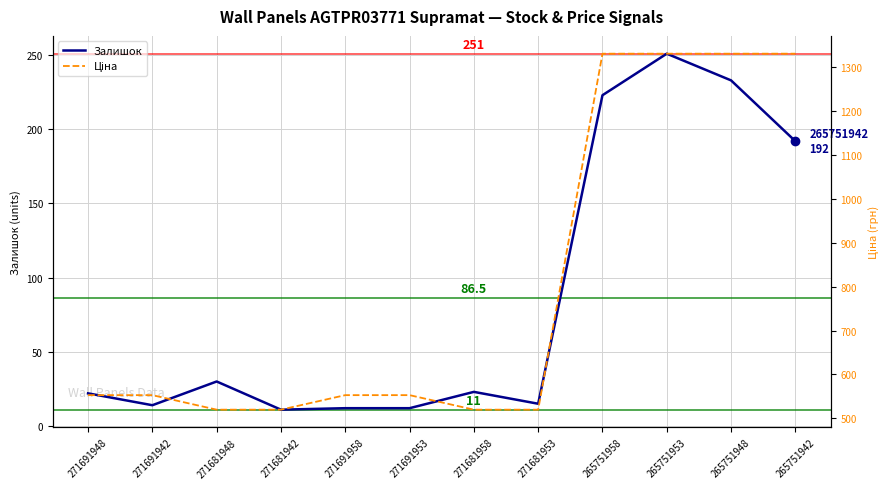

How many categories are shown in the chart?

12